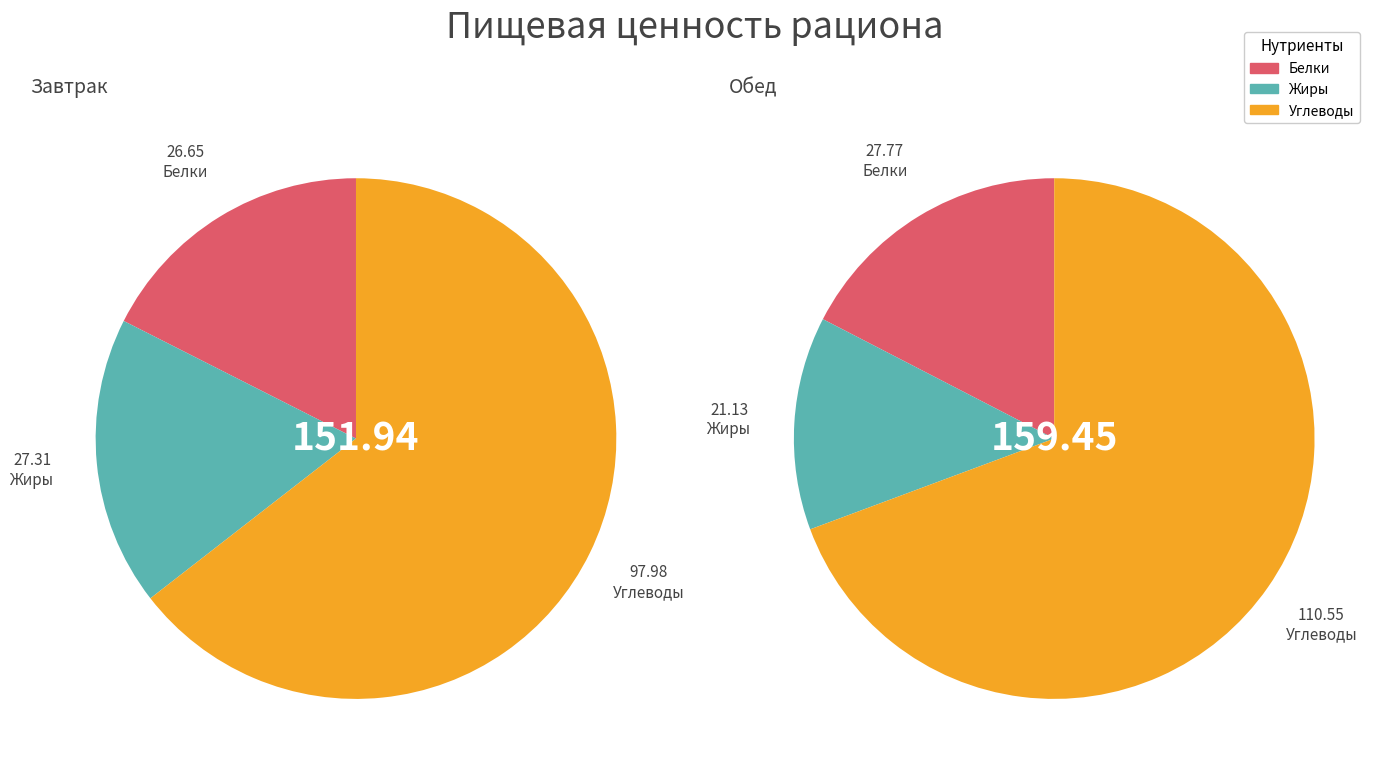

To the nearest percent, what percentage of the pie is Белки?

18%